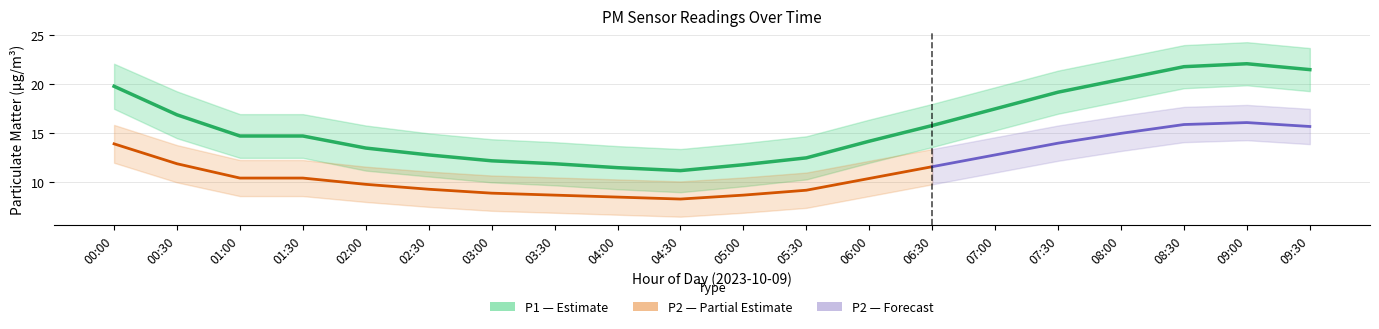

List the labels in order of value, smallest first.

04:30, 04:00, 05:00, 03:30, 03:00, 05:30, 02:30, 02:00, 06:00, 01:00, 01:30, 06:30, 00:30, 07:00, 07:30, 00:00, 08:00, 09:30, 08:30, 09:00